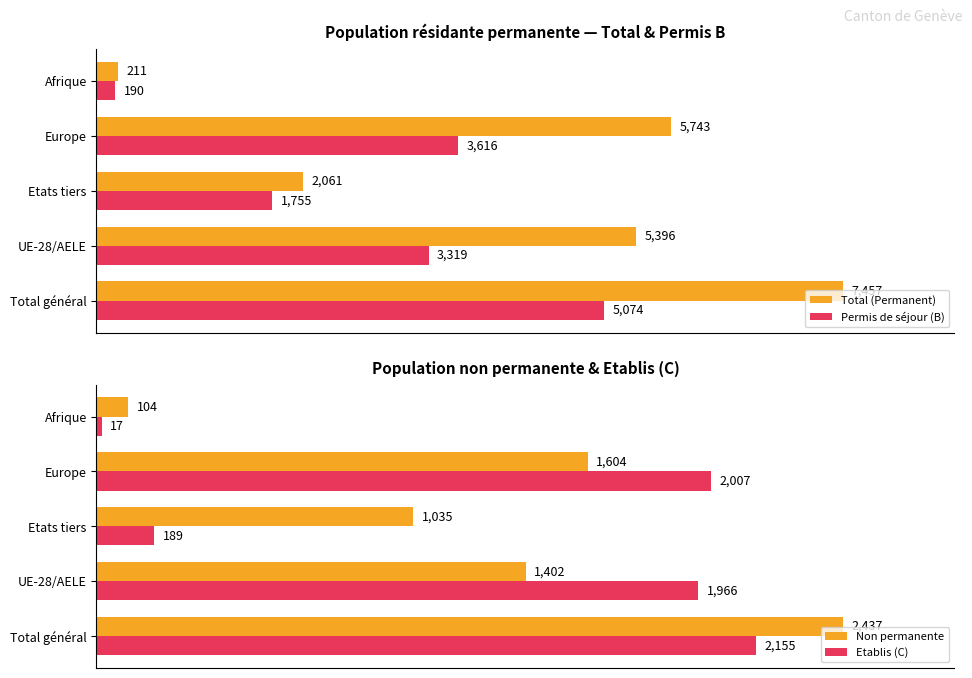

How many bars are there in total?

20